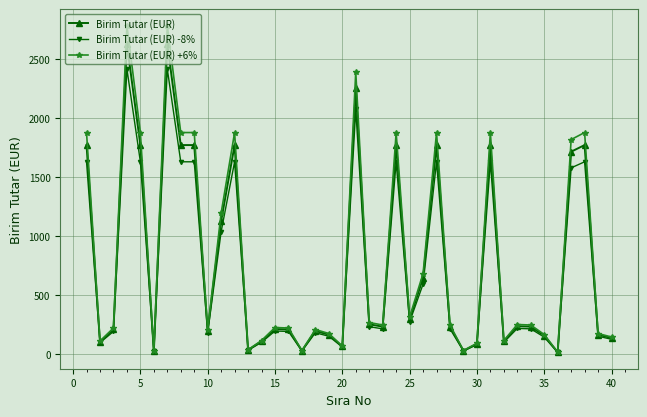

Which series has the widest spread of values?

Birim Tutar (EUR) +6%